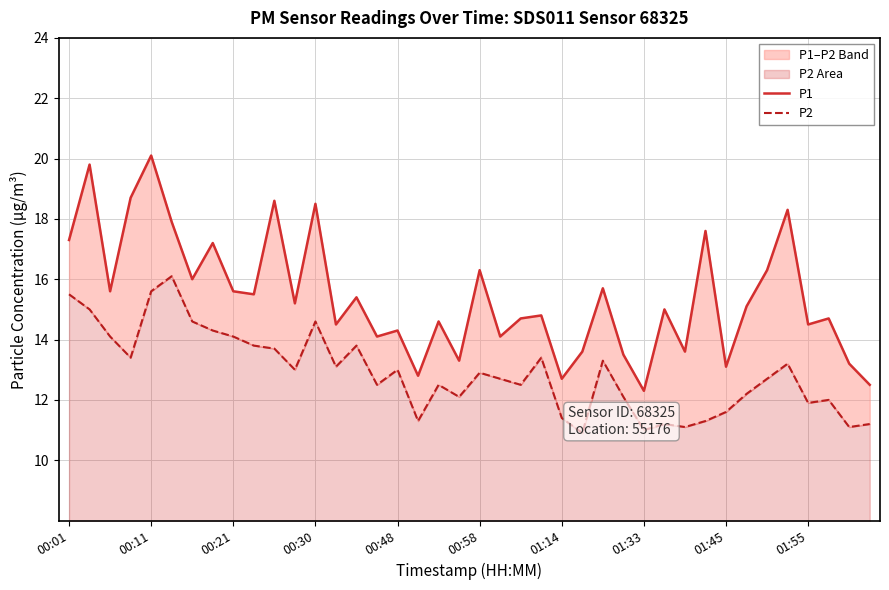

True or false: P2 and P1 cross at least once.

False